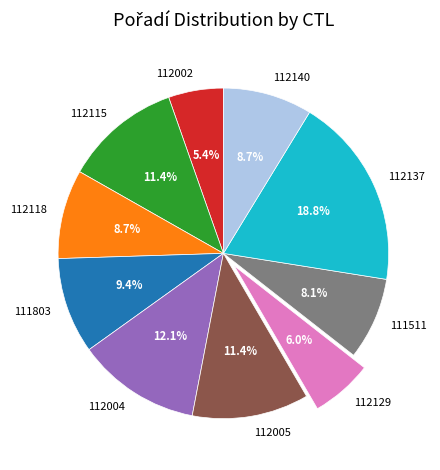

Does 112118 account for over 50% of the chart?

No